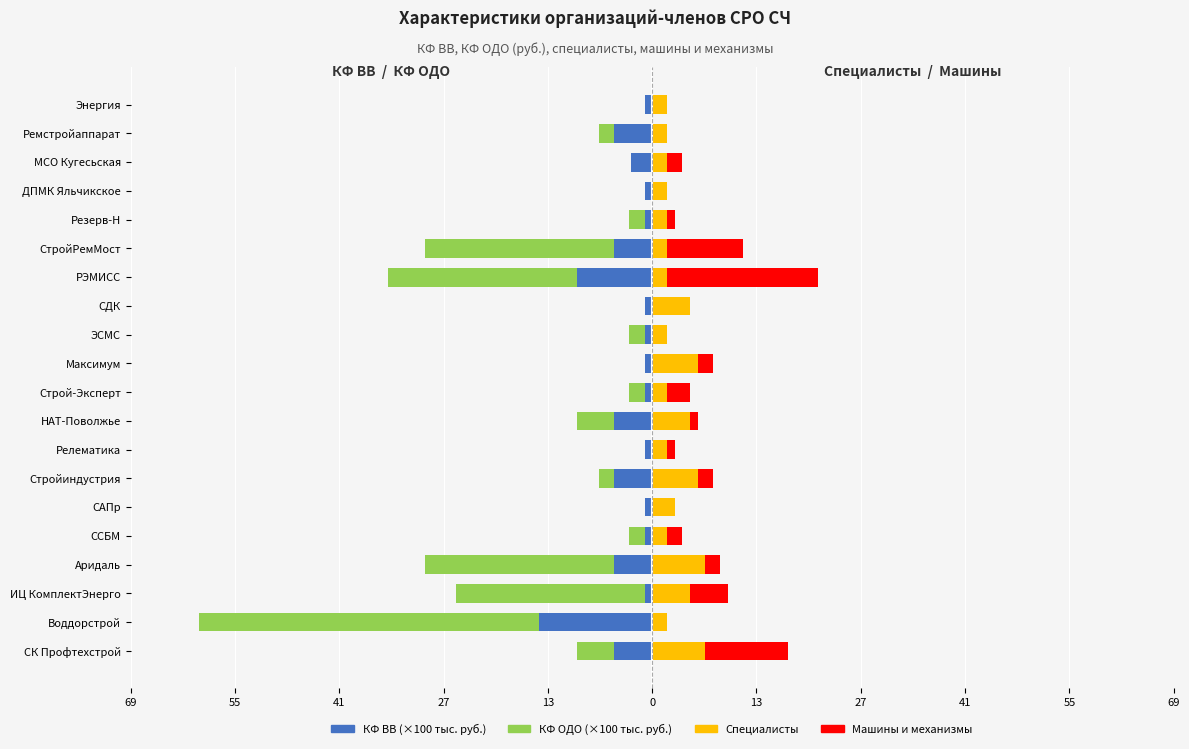

How many data points in Специалисты are above 2?

8